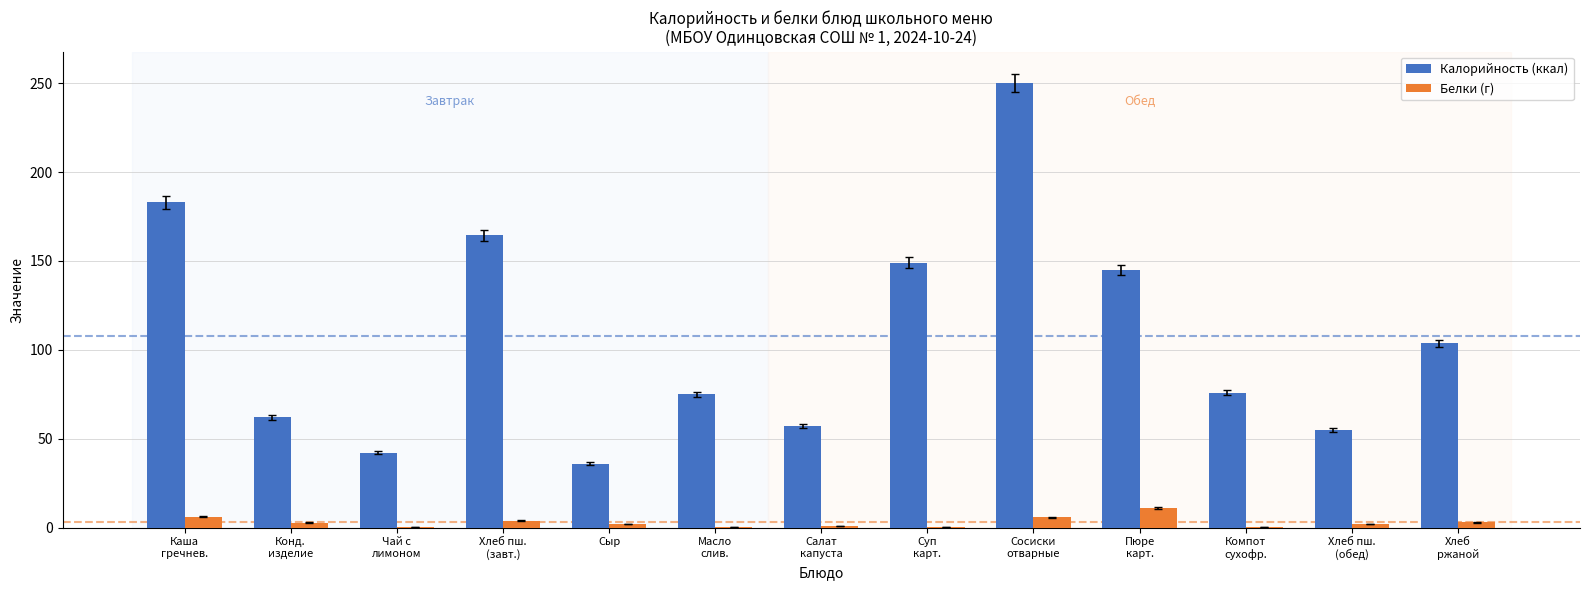

What is the greatest value displayed?

250.0